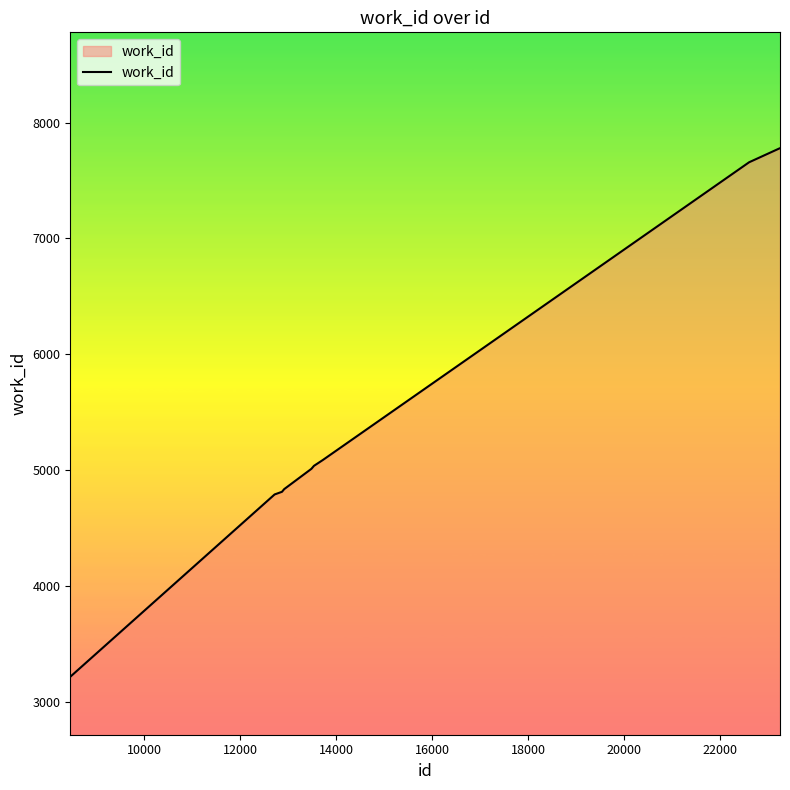

What is the greatest value displayed?

7778